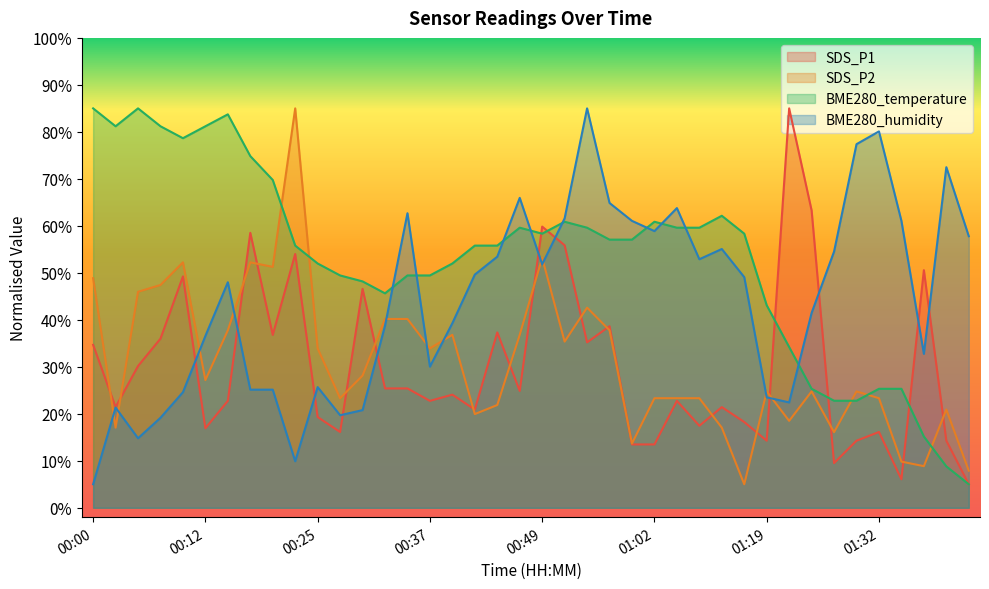

Reading left to right, transcribe all the data shown in this chart.

SDS_P1: 34.7	21.4	30.2	36.0	49.2	16.9	22.7	58.5	36.8	54.0	19.3	16.1	46.6	25.4	25.4	22.7	24.1	20.9	37.3	24.9	59.8	55.9	35.2	38.6	13.5	13.5	22.7	17.5	21.4	18.2	14.3	85.0	63.3	9.5	14.3	16.1	6.1	50.6	14.3	5.0
SDS_P2: 48.9	17.0	46.0	47.4	52.2	27.2	37.8	52.2	51.3	85.0	33.9	23.3	28.1	40.2	40.2	33.9	36.8	19.9	21.9	36.8	53.2	35.4	42.6	37.8	13.7	23.3	23.3	23.3	17.0	5.0	24.8	18.5	24.8	16.1	24.8	23.3	9.8	8.9	20.9	7.9
BME280_temperature: 85.0	81.2	85.0	81.2	78.7	81.2	83.7	74.8	69.8	55.8	52.0	49.4	48.2	45.6	49.4	49.4	52.0	55.8	55.8	59.6	58.3	60.9	59.6	57.1	57.1	60.9	59.6	59.6	62.1	58.3	43.1	34.2	25.3	22.8	22.8	25.3	25.3	15.2	8.8	5.0
BME280_humidity: 5.0	21.3	14.8	19.1	24.6	36.6	48.0	25.1	25.1	9.9	25.7	19.7	20.8	38.7	62.7	30.0	39.3	49.6	53.4	66.0	51.8	61.6	85.0	64.9	61.1	58.9	63.8	52.9	55.1	49.1	23.5	22.4	41.5	54.5	77.4	80.1	61.1	32.8	72.5	57.8